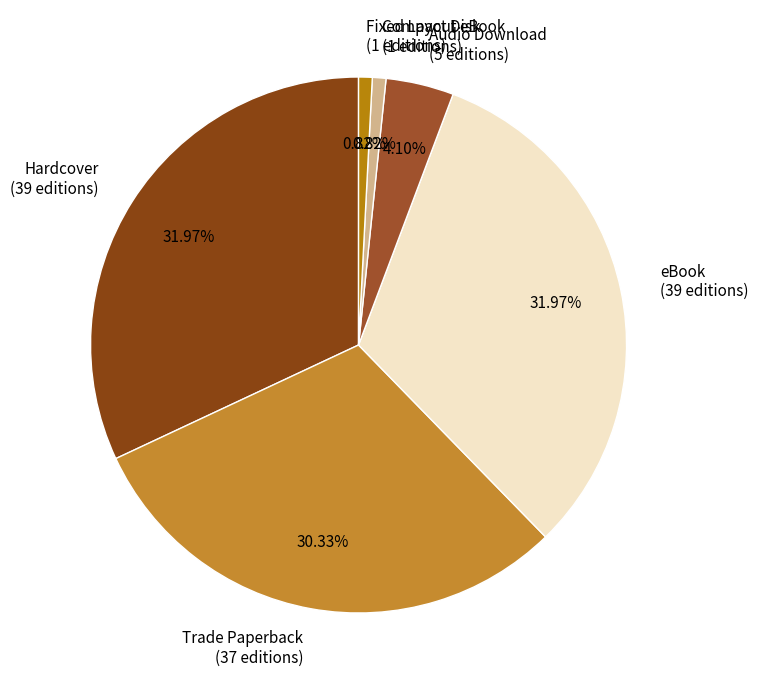

Combined, what portion of the pie is eBook and Compact Disk?

32.8%